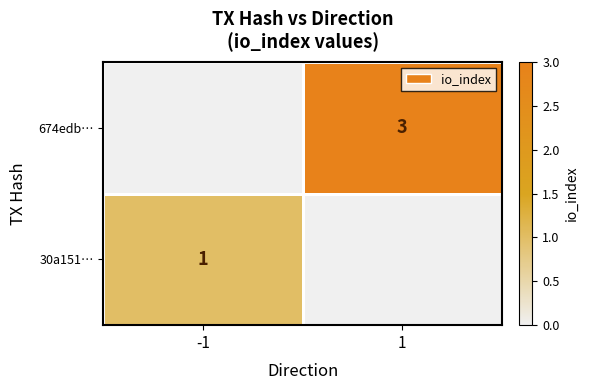

Is it true that 30a151… equals 2 at -1?

False